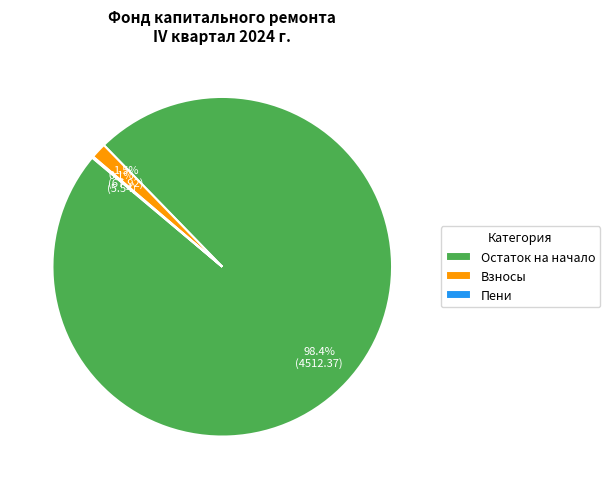

To the nearest percent, what is the difference between the largest and smallest slice percentages?

98%